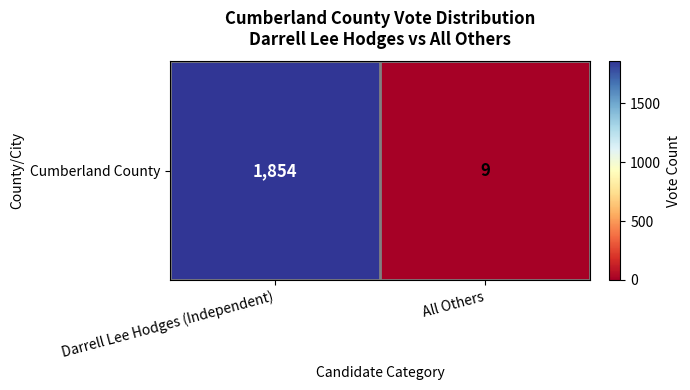

Count the values in the range 9 to 1854.

2